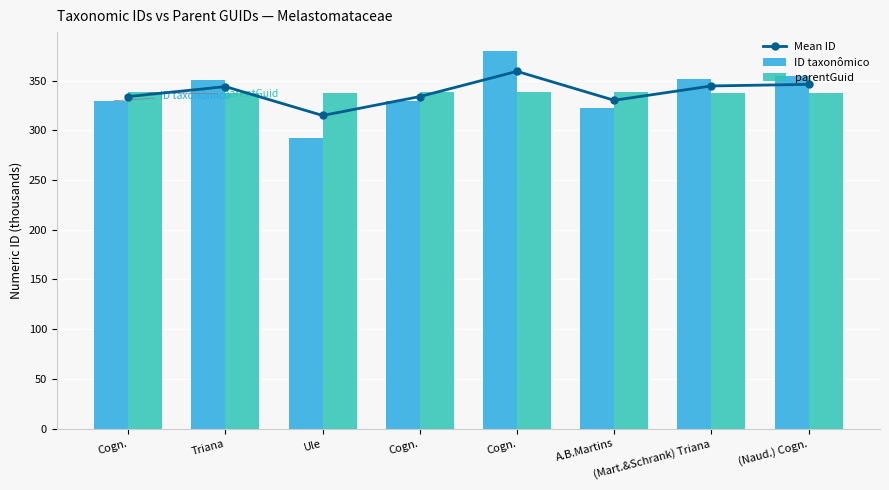

How many values in the Mean ID series are below 343?

4